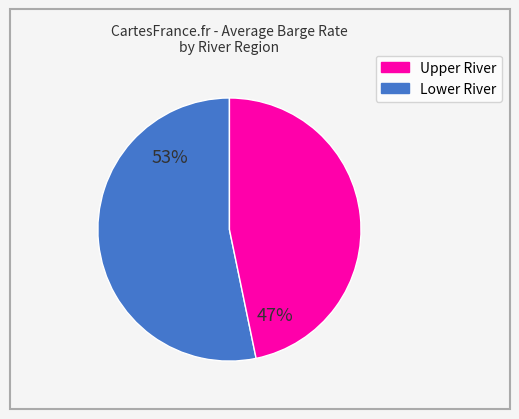

To the nearest percent, what is the average slice percentage?

50%